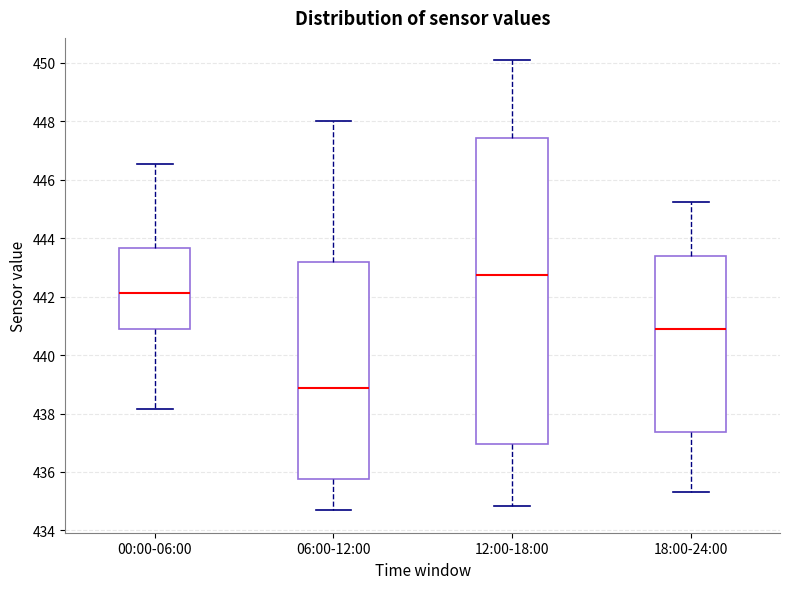

Reading left to right, transcribe this box plot: for each box, give where its median line is, the range the box spans, and where its two whiskers end, as read against the y-axis. The values are not printed on the chart, so give them approximately, as read against the axis.

00:00-06:00: median 442.2, box 440.8 to 443.6, whiskers 438.2 to 446.6
06:00-12:00: median 438.8, box 435.8 to 443.2, whiskers 434.6 to 448.0
12:00-18:00: median 442.8, box 437.0 to 447.4, whiskers 434.8 to 450.0
18:00-24:00: median 440.8, box 437.4 to 443.4, whiskers 435.4 to 445.2